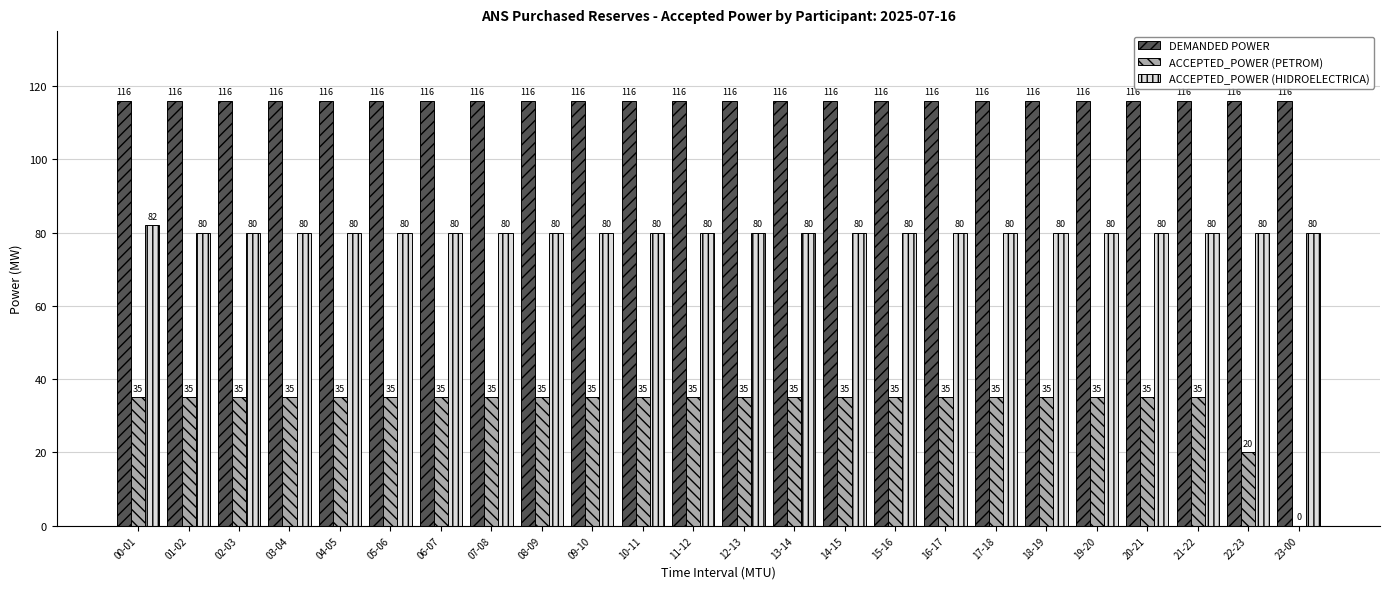

What is the total value across all series at 19-20?

231